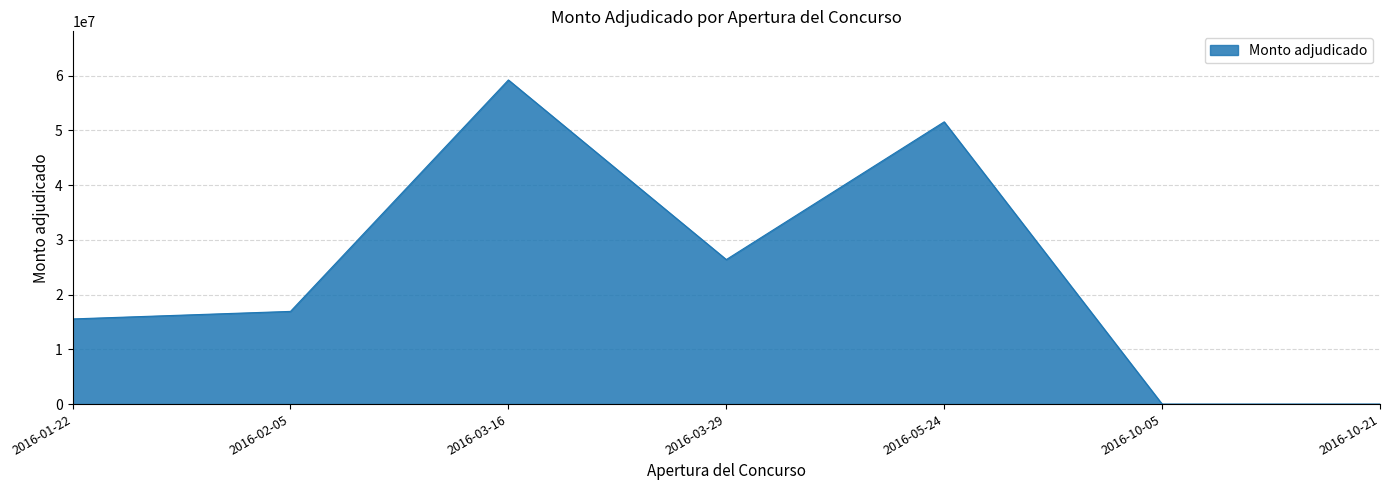

What is the sum of the values at 2016-01-22 and 2016-10-21?

15556614